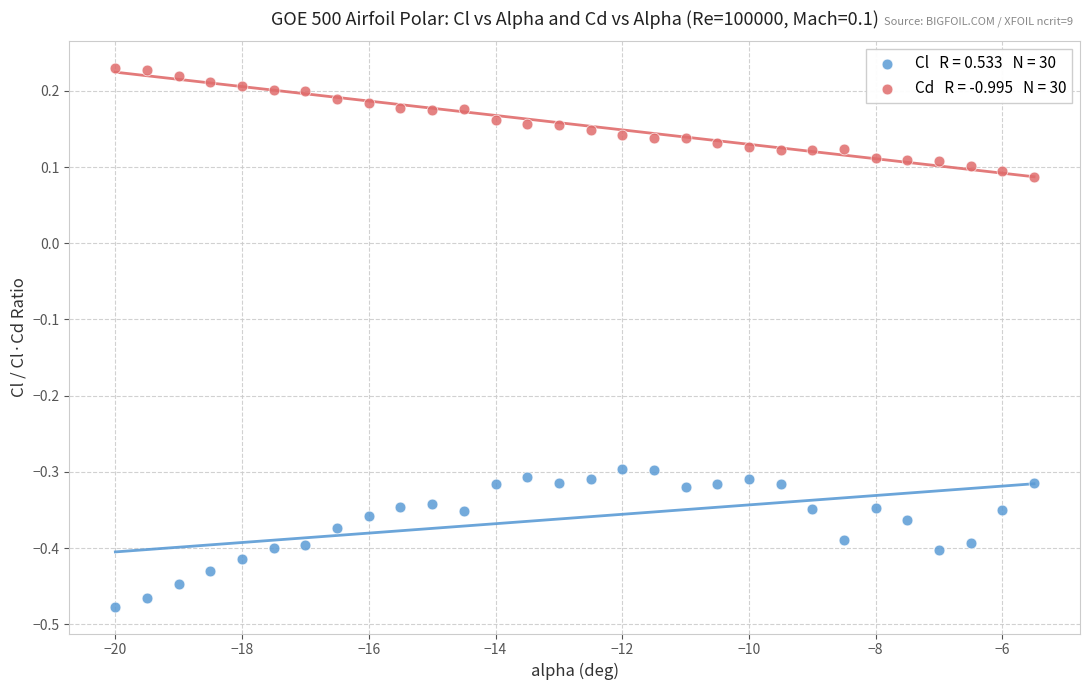

Across all data points, what is the range of Y values (max minus min)?

0.7